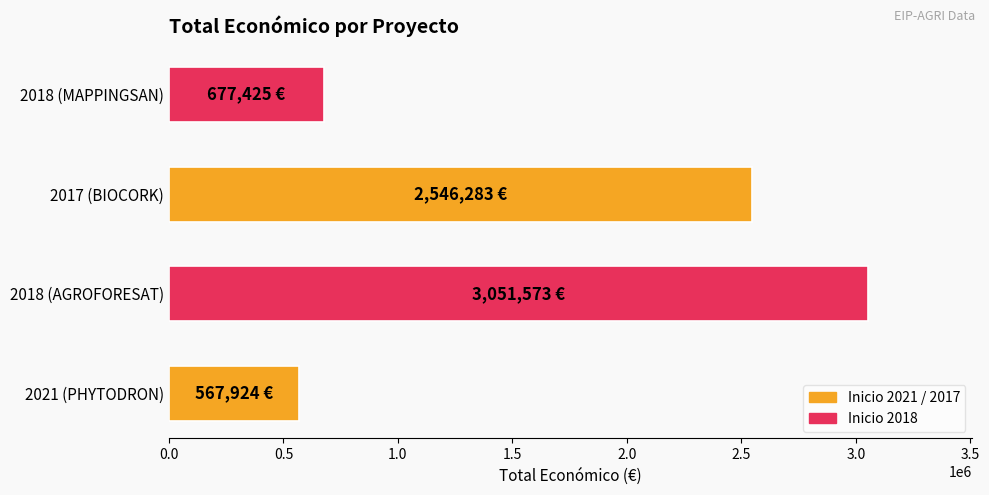

How many bars are there in total?

4